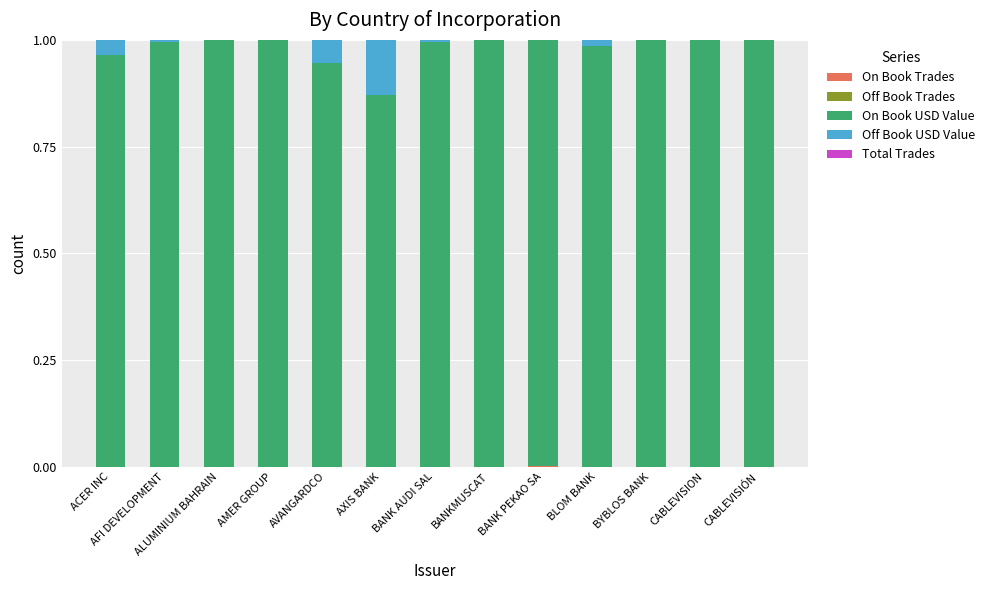

Are the bars grouped side by side (vs. stacked)?

No